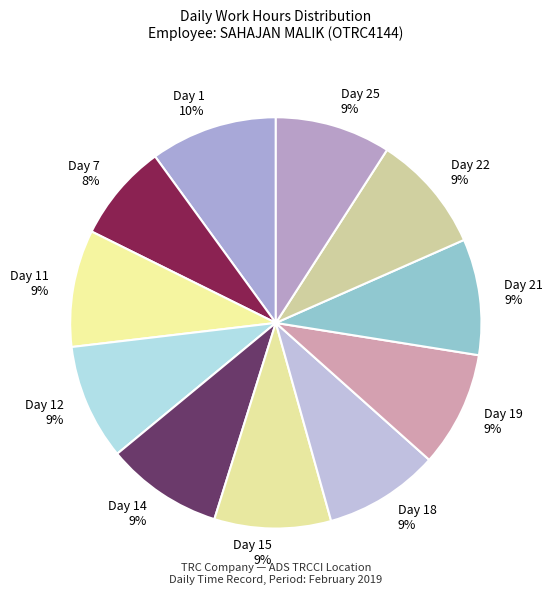

To the nearest percent, what percentage of the pie is Day 1 10%?

10%